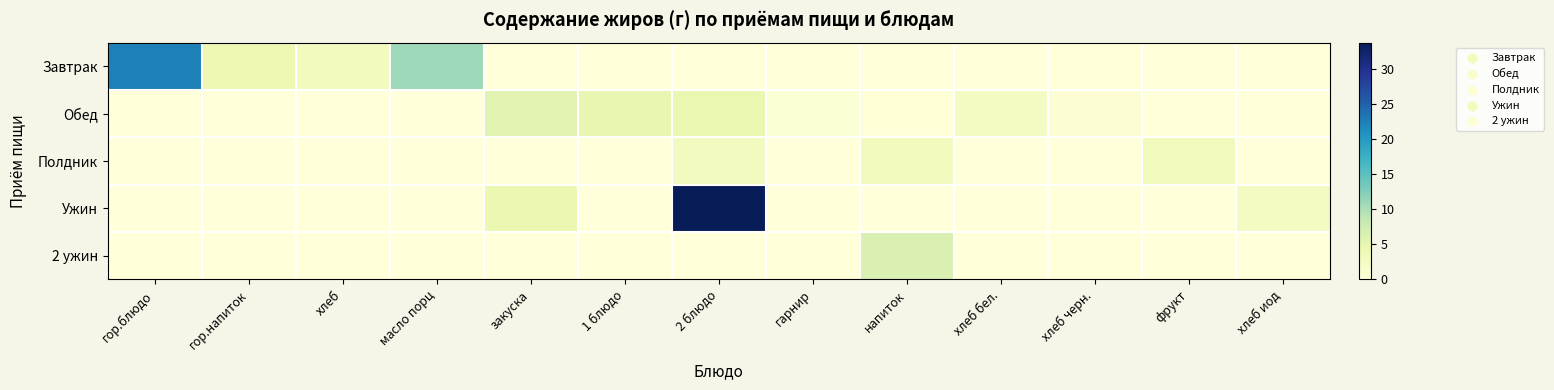

Count the number of data series in this chart.

5